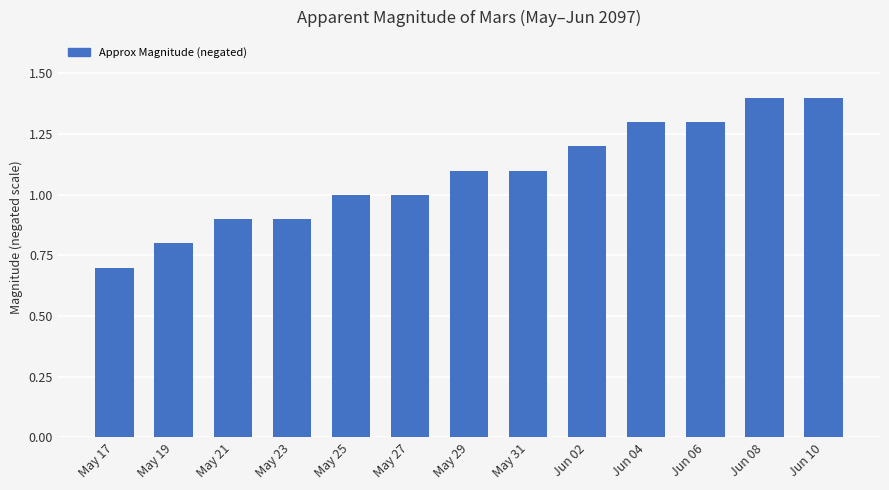

What is the smallest value displayed?

0.7